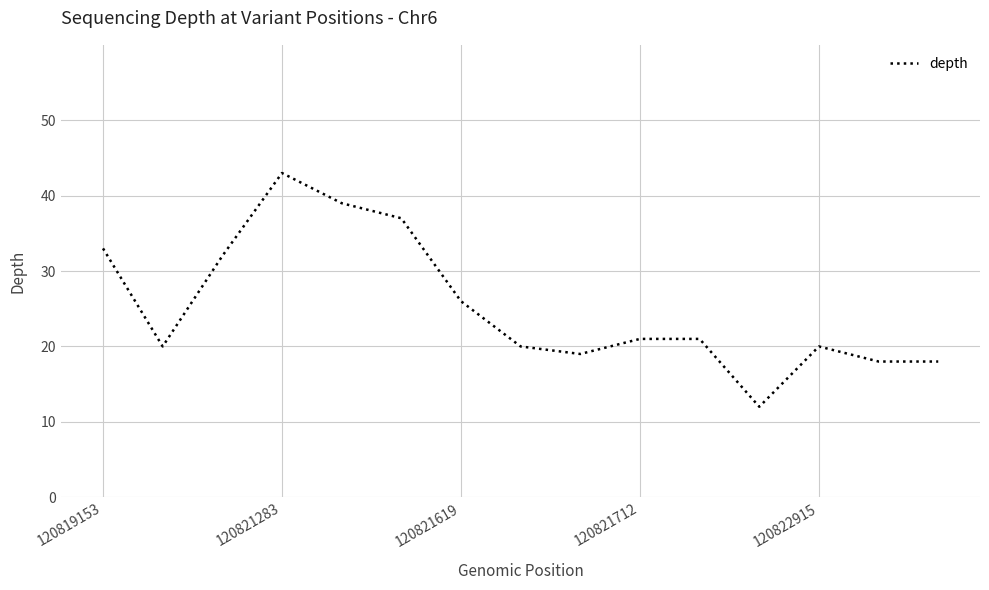

What is the difference between the maximum and minimum values?

31